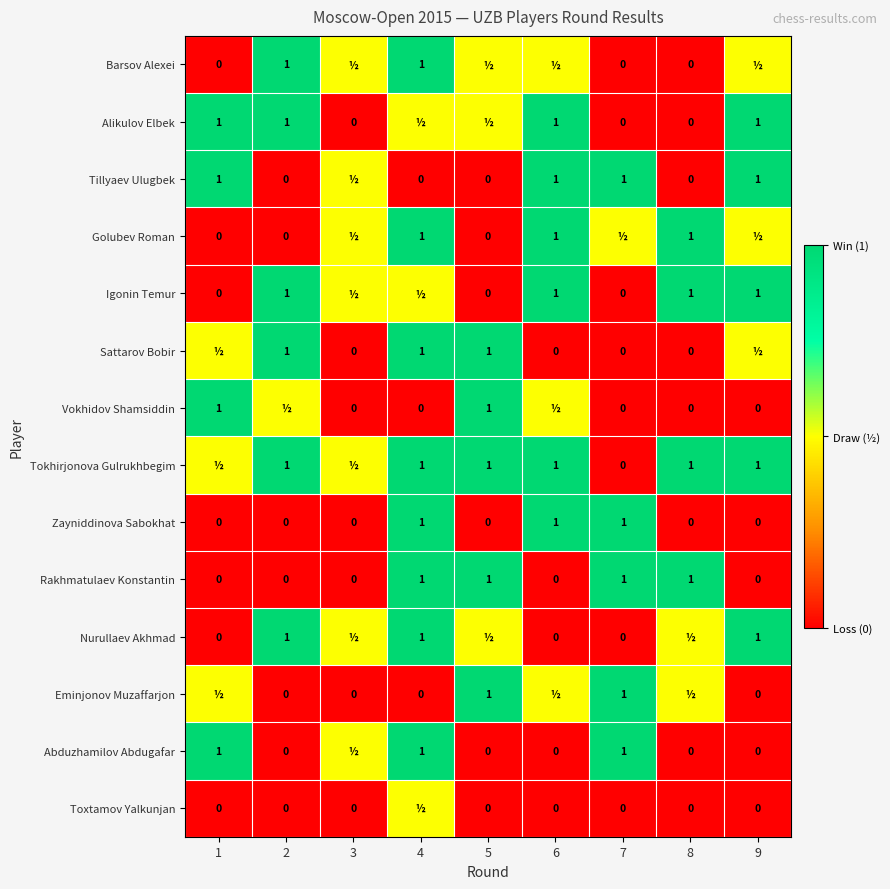

What is the difference between the maximum and minimum values in the Rakhmatulaev Konstantin series?

1.0